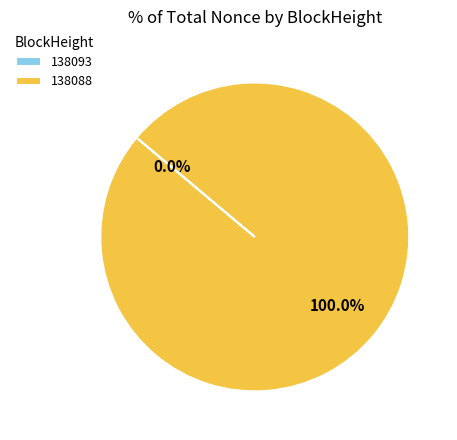

Which slice represents more than half of the pie?

138088